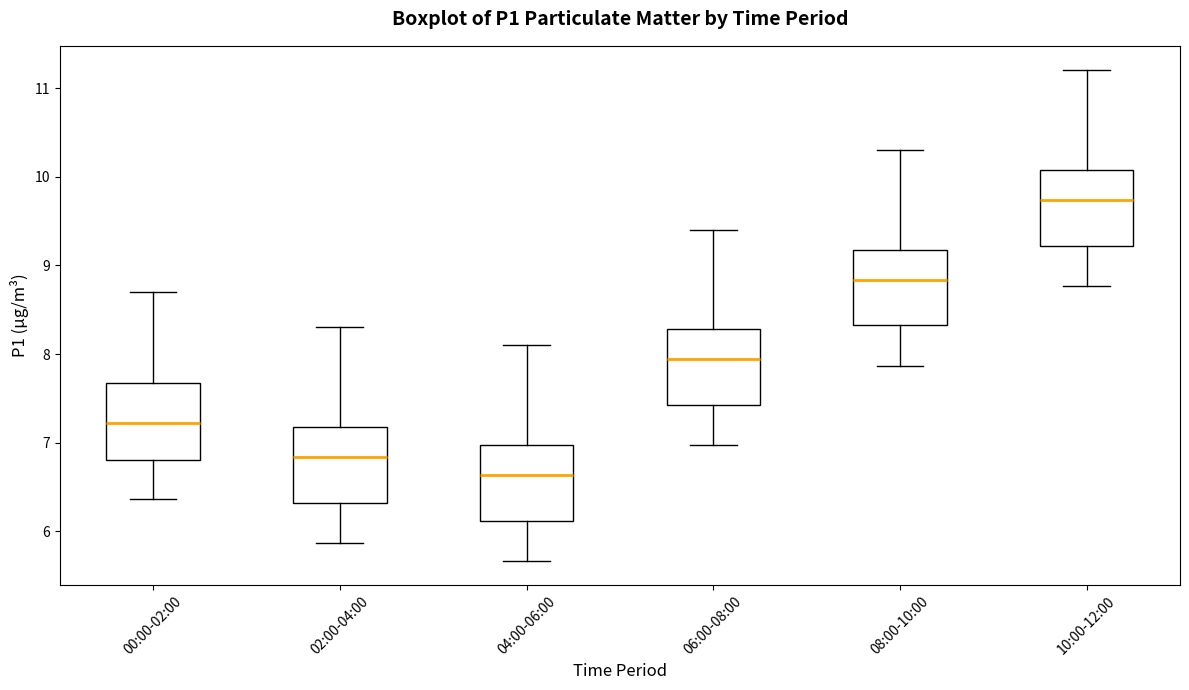

Where does the upper whisker of the box for 02:00-04:00 end on the y-axis? The values are not printed on the chart, so give them approximately, as read against the axis.

8.3